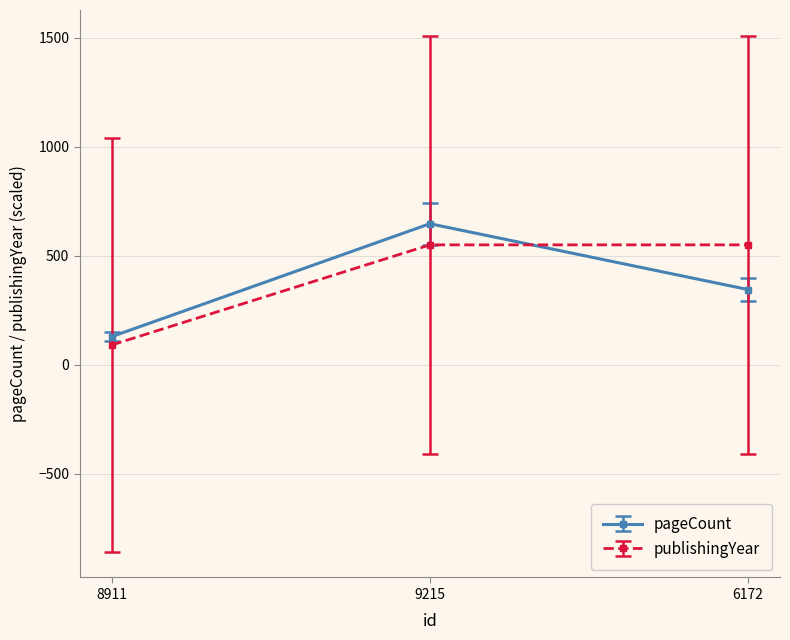

Reading left to right, transcribe all the data shown in this chart.

pageCount: 8911=128.0	9215=646.0	6172=344.0
publishingYear: 8911=89.6	9215=549.1	6172=549.1